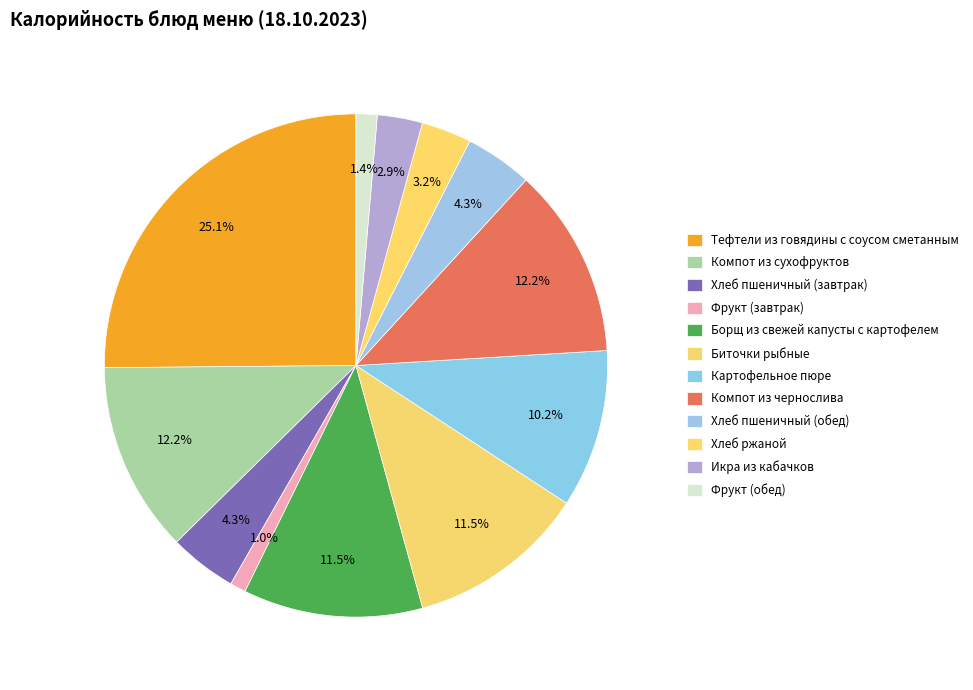

True or false: Компот из сухофруктов accounts for 18% of the total.

False